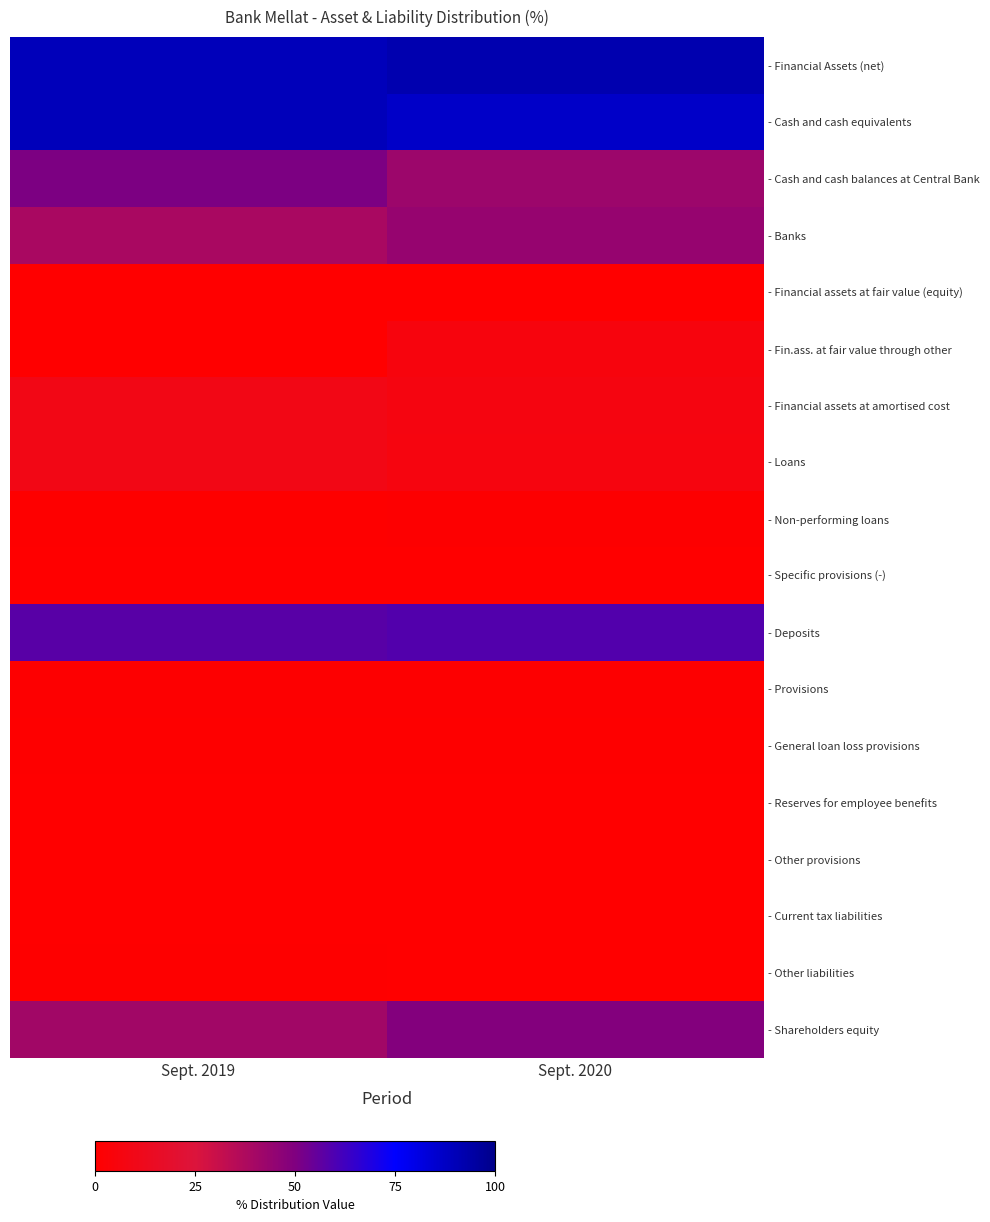

Between Sept. 2019 and Sept. 2020, which is larger?

Sept. 2020